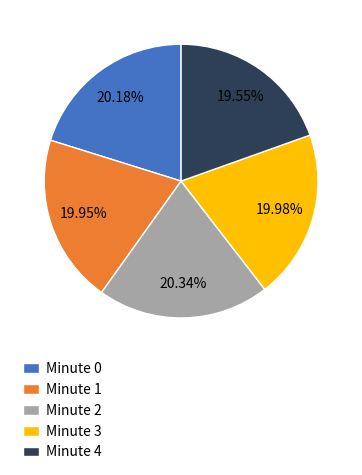

Is there a majority slice in this chart?

No